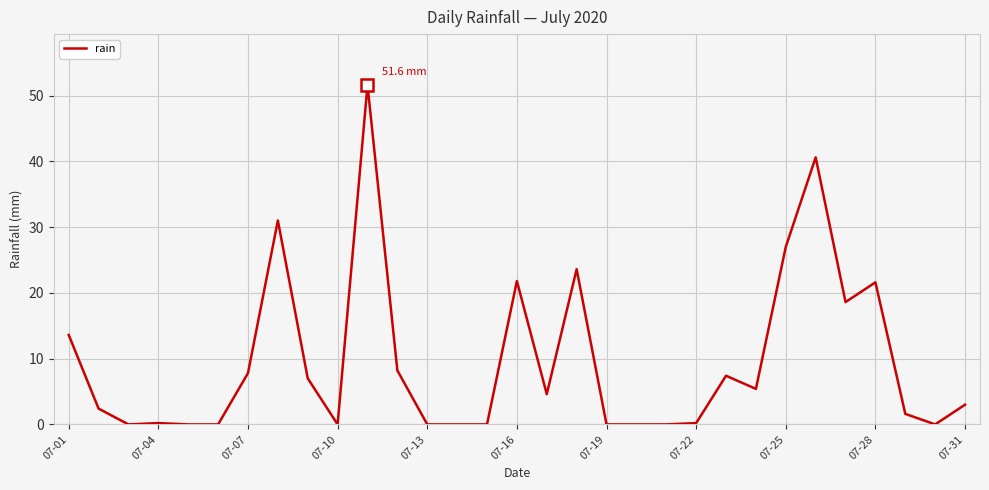

What is the greatest value displayed?

51.6